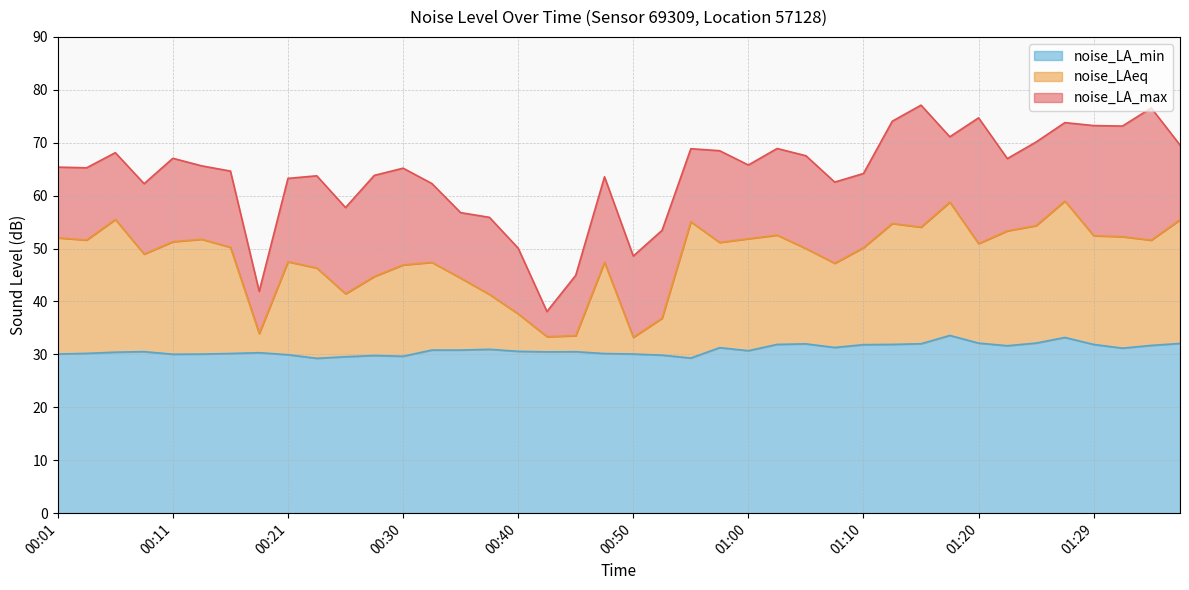

Reading left to right, what are all the values shown in this chart?

noise_LA_max: 65.4	65.3	68.1	62.3	67.1	65.6	64.6	41.9	63.3	63.8	57.8	63.8	65.2	62.3	56.8	55.9	50.1	38.1	44.9	63.6	48.6	53.4	68.9	68.5	65.8	68.9	67.5	62.6	64.2	74.1	77.1	71.1	74.7	67.0	70.1	73.8	73.2	73.2	76.6	69.6
noise_LAeq: 52.0	51.6	55.5	49.0	51.3	51.8	50.2	34.0	47.5	46.3	41.5	44.7	46.9	47.4	44.4	41.3	37.7	33.4	33.5	47.4	33.2	36.8	55.1	51.2	51.9	52.5	50.0	47.2	50.2	54.7	54.0	58.8	50.9	53.4	54.3	59.0	52.4	52.2	51.6	55.4
noise_LA_min: 30.1	30.2	30.4	30.5	30.0	30.1	30.2	30.3	29.9	29.3	29.6	29.8	29.6	30.8	30.8	31.0	30.6	30.5	30.5	30.2	30.1	29.9	29.3	31.3	30.7	31.9	32.0	31.3	31.8	31.9	32.0	33.6	32.1	31.6	32.1	33.2	31.9	31.2	31.7	32.1